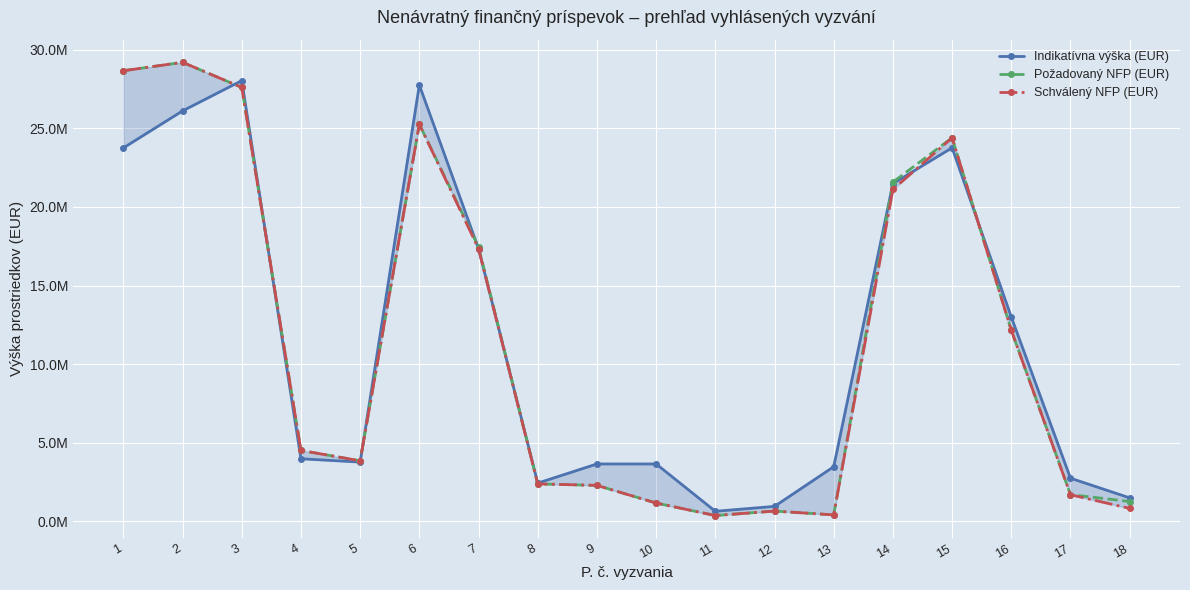

Where is Požadovaný NFP (EUR) nearest to the value 14784897?

16